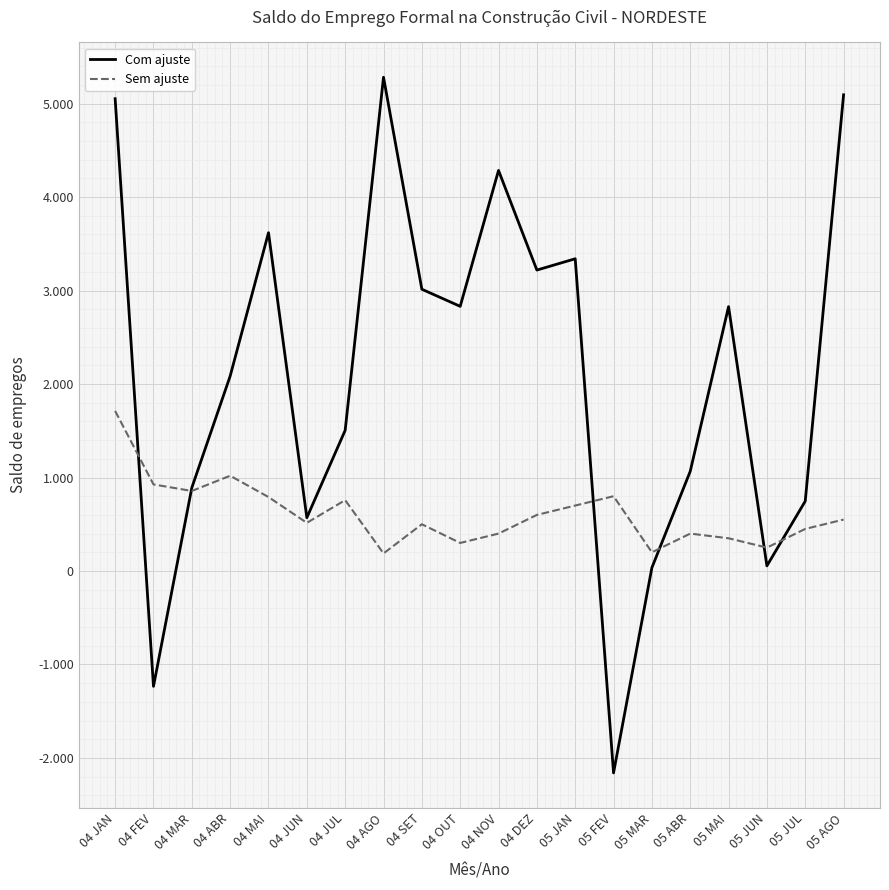

Where do Com ajuste and Sem ajuste first cross each other?

04 JAN and 04 FEV